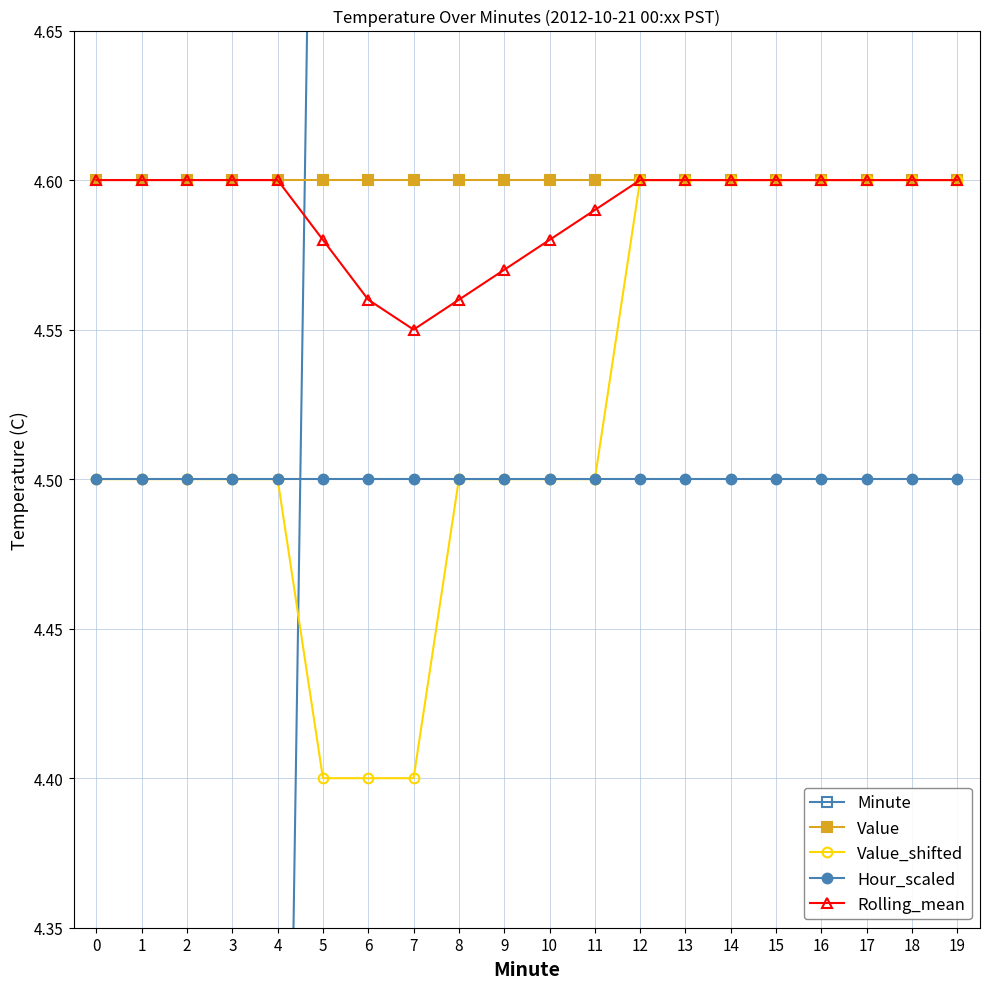

Which series has the largest total across all categories?

Minute